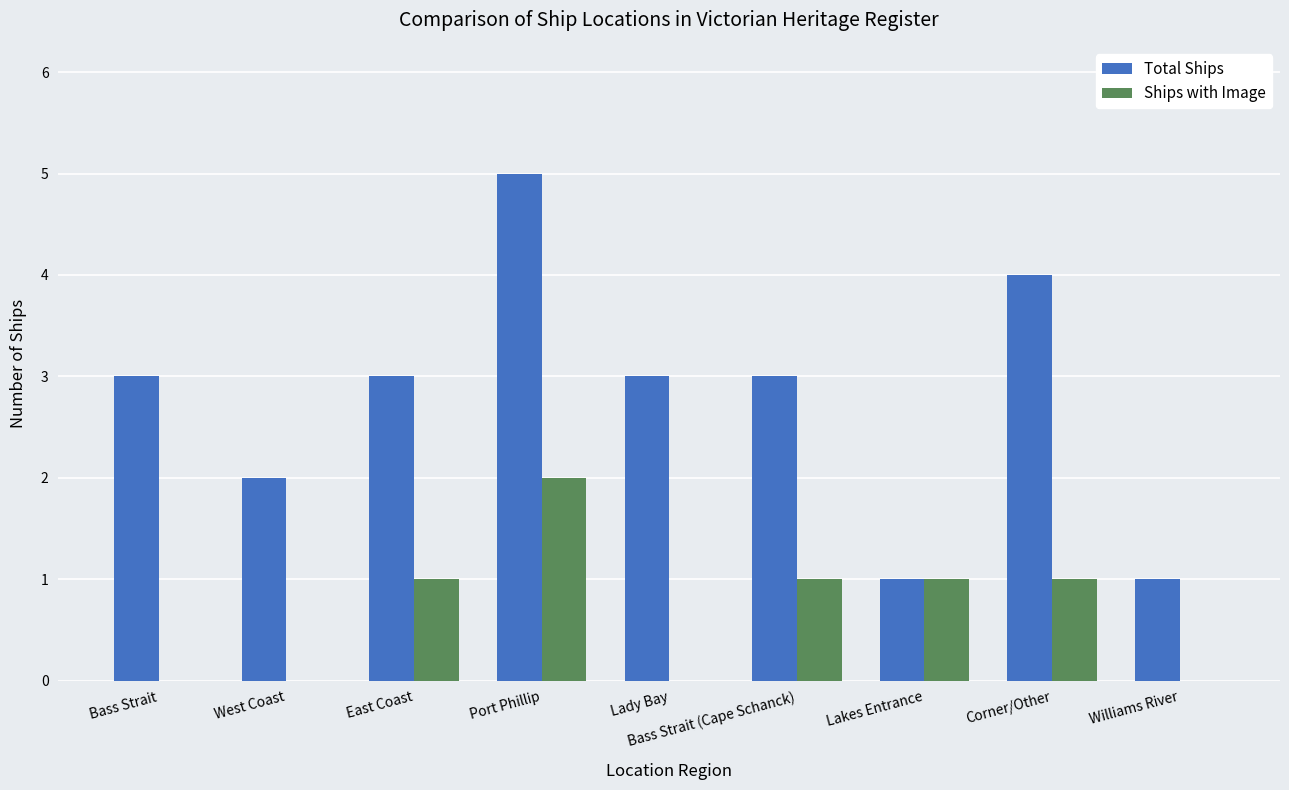

The value of Total Ships at Lakes Entrance is 0. True or false?

False